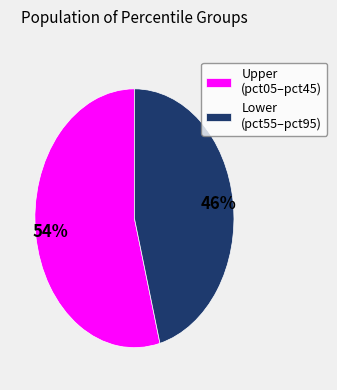

What is the largest slice in the pie chart?

Upper (pct05–pct45)